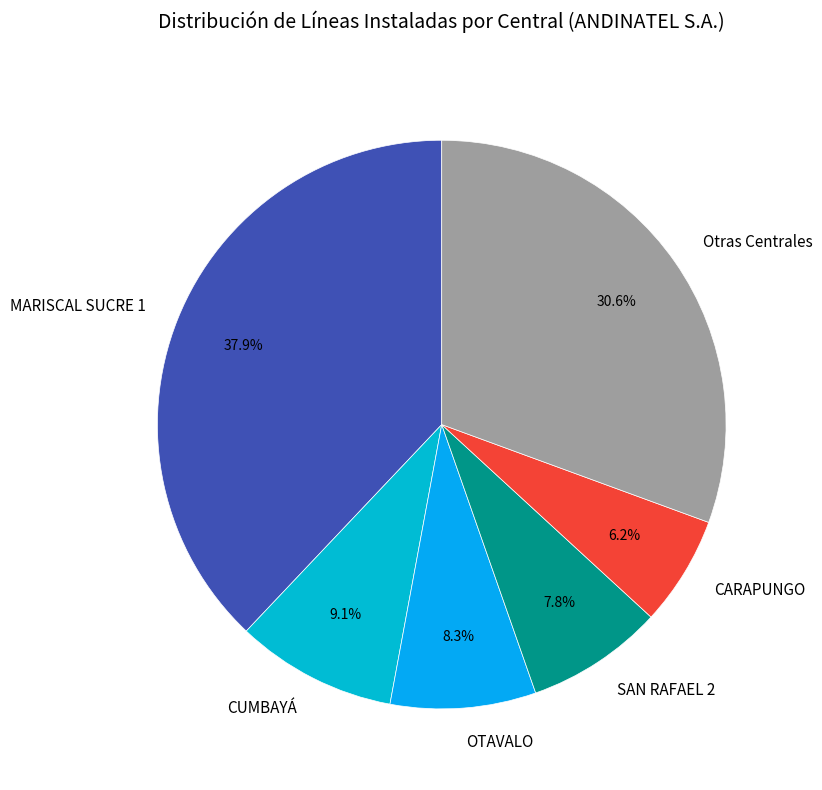

Which slice is the largest?

MARISCAL SUCRE 1